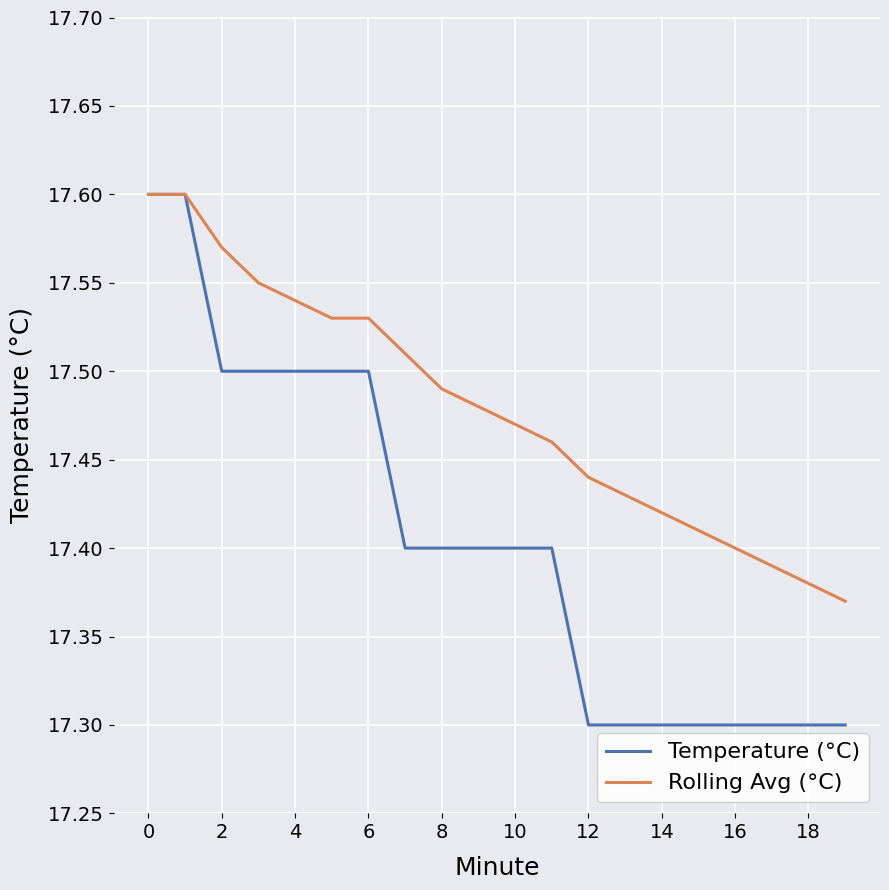

List the series in order of their overall mean, highest first.

Rolling Avg (°C), Temperature (°C)